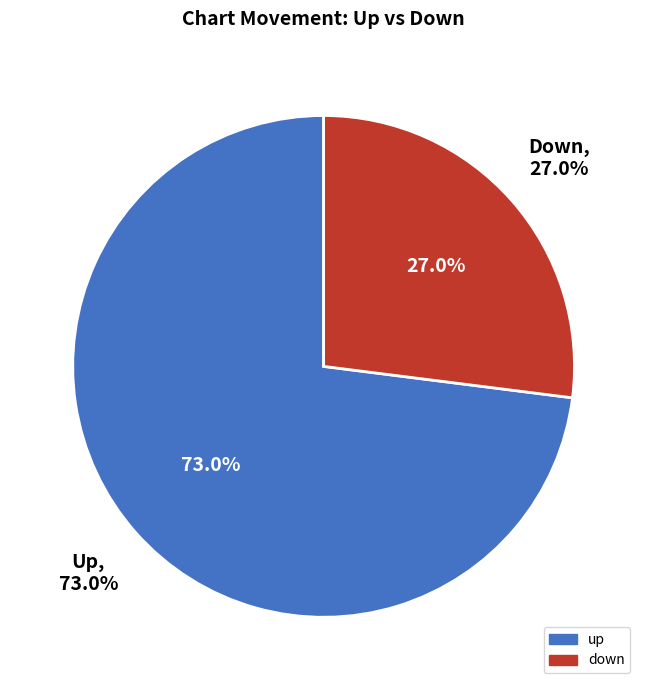

True or false: up accounts for 81% of the total.

False